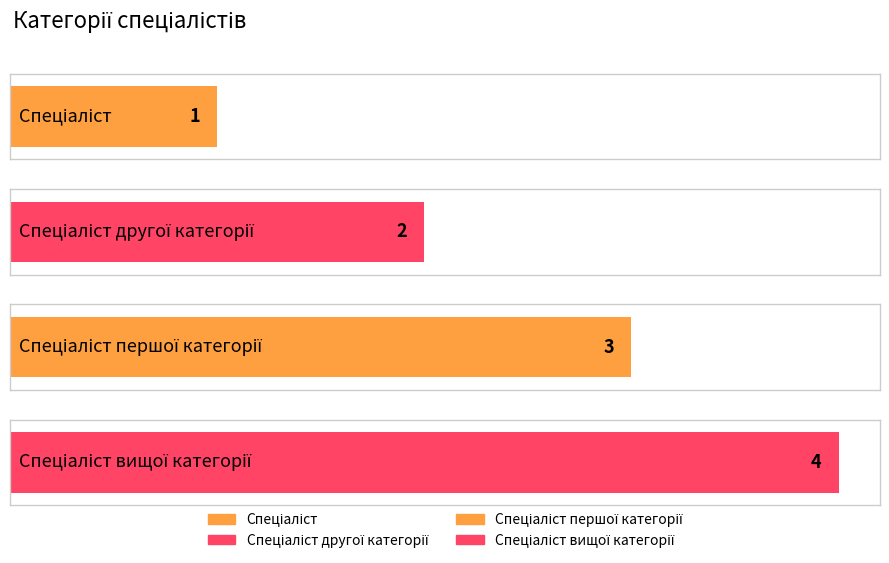

The chart shows a value of 1 at Спеціаліст. True or false?

True